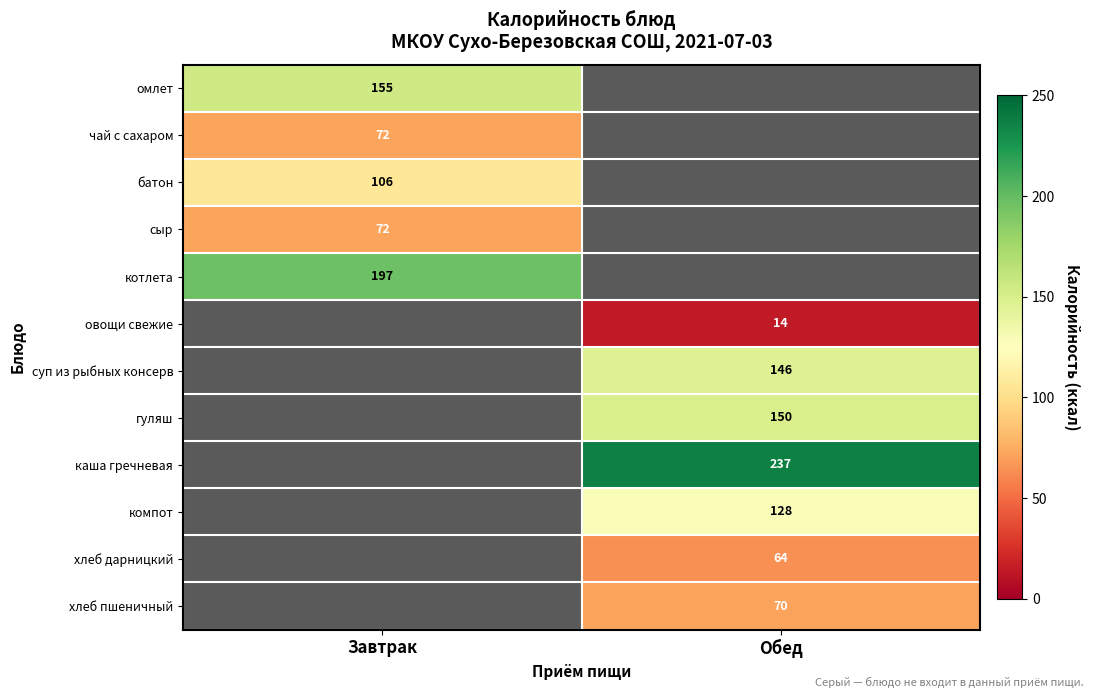

Is it true that хлеб дарницкий equals 21 at Обед?

False